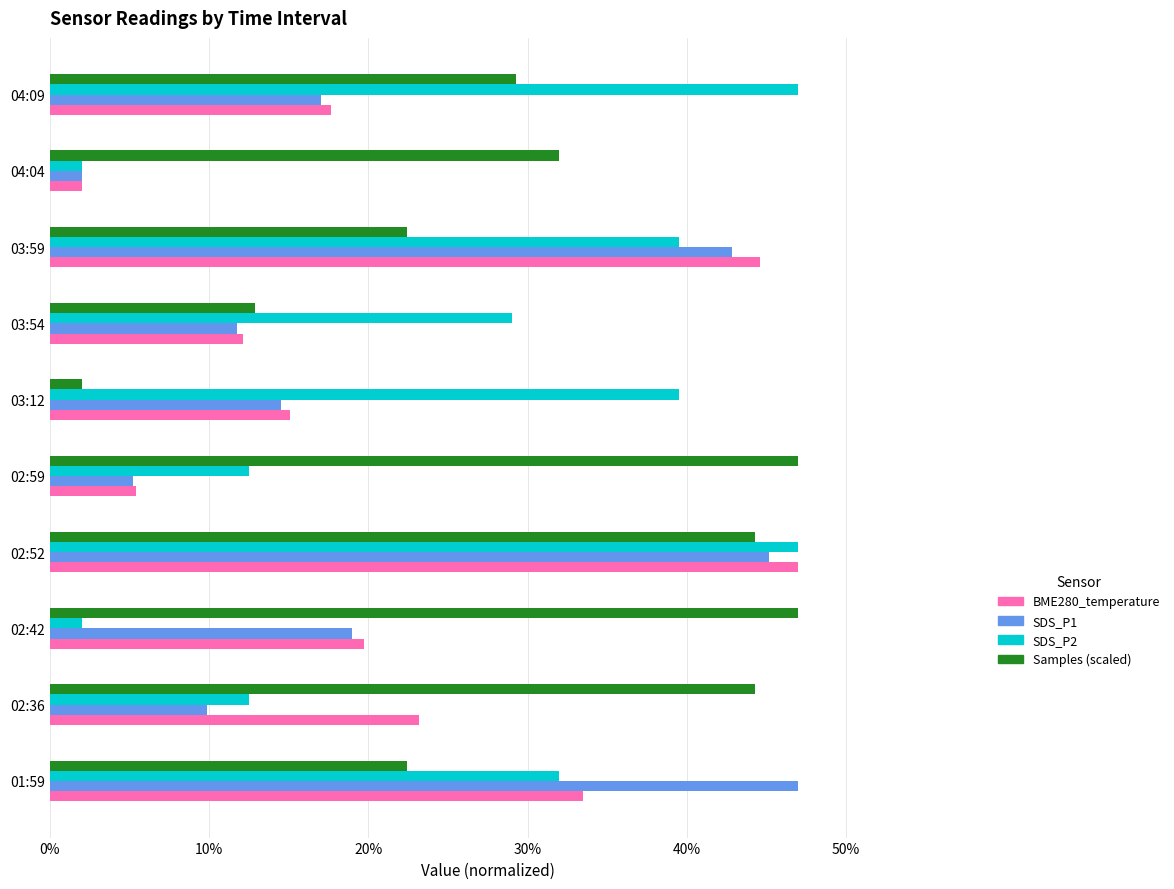

What are all the series names shown in the legend?

BME280_temperature, SDS_P1, SDS_P2, Samples (scaled)